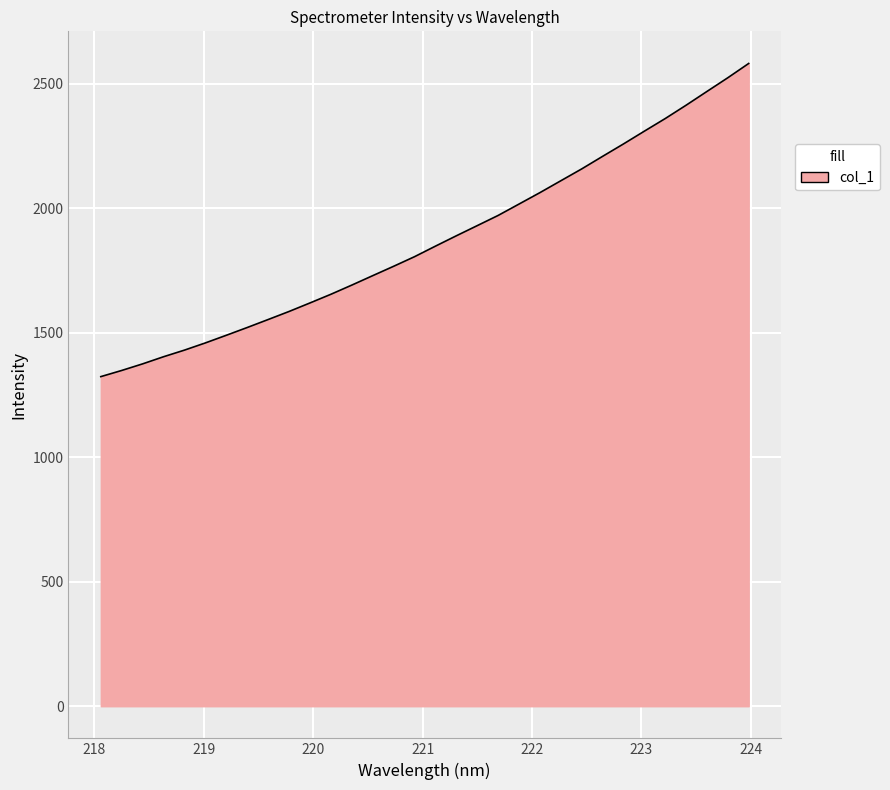

What is the greatest value displayed?

2582.4